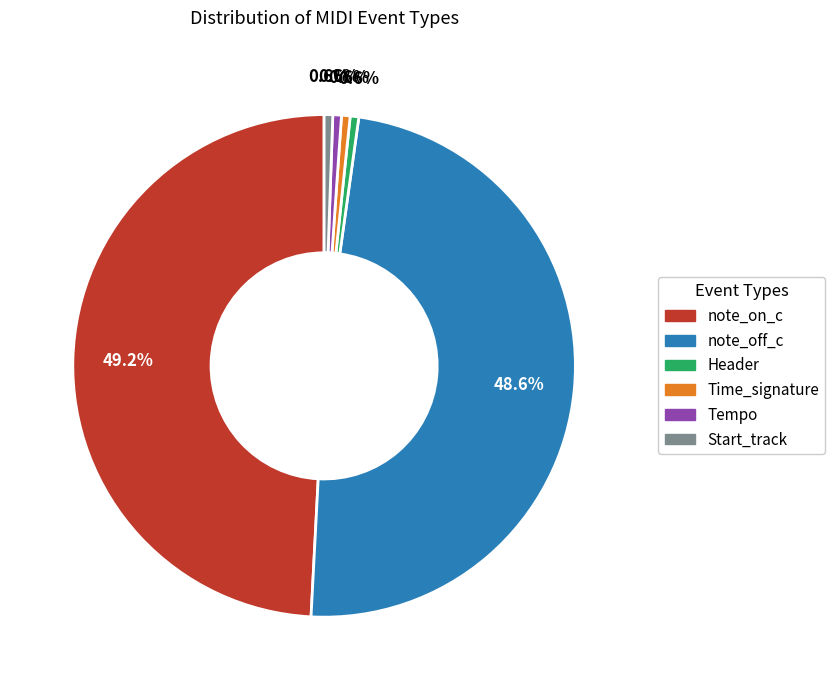

How many segments does this pie chart have?

6